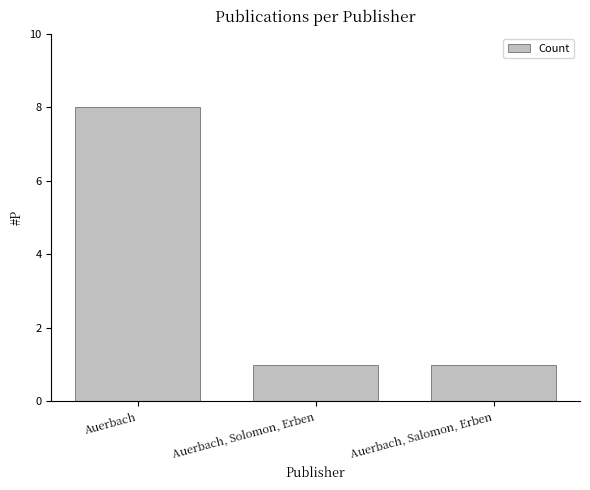

How many values are between 1 and 8?

3